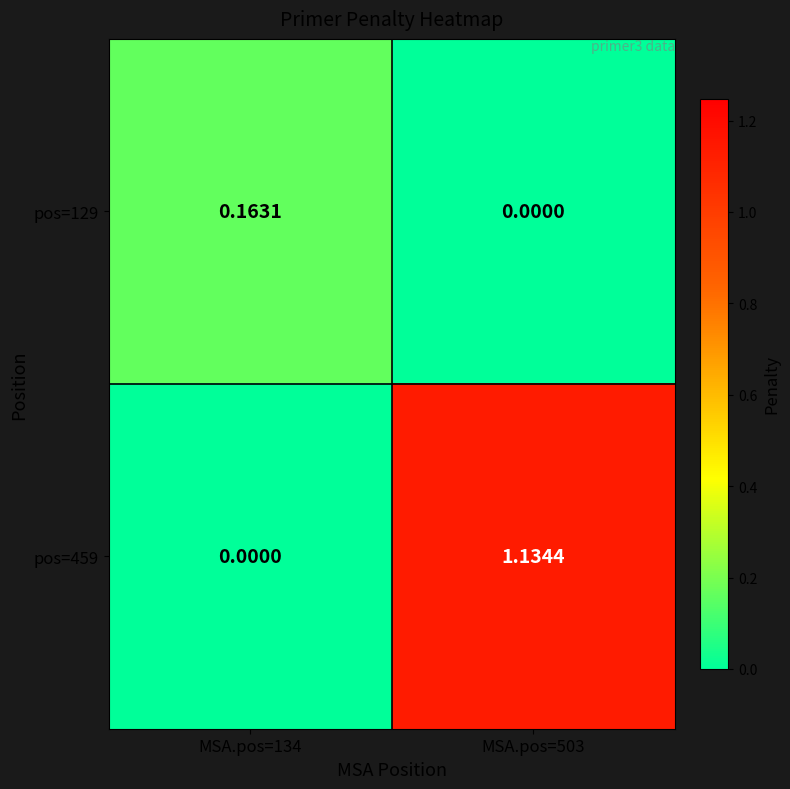

Reading left to right, extract all data points from this chart.

pos=129: MSA.pos=134=0.2	MSA.pos=503=0.0
pos=459: MSA.pos=134=0.0	MSA.pos=503=1.1